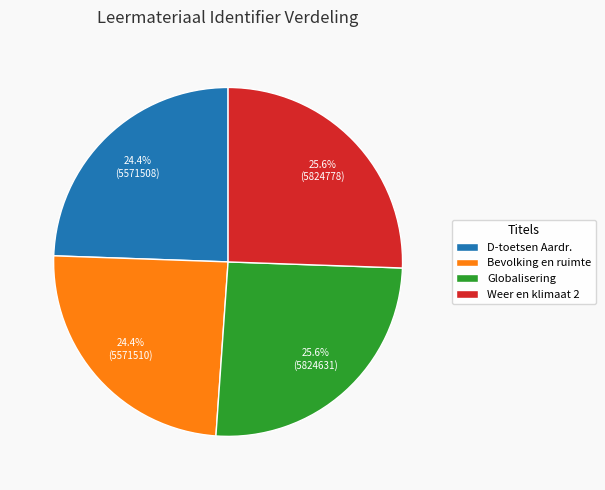

Is there a majority slice in this chart?

No